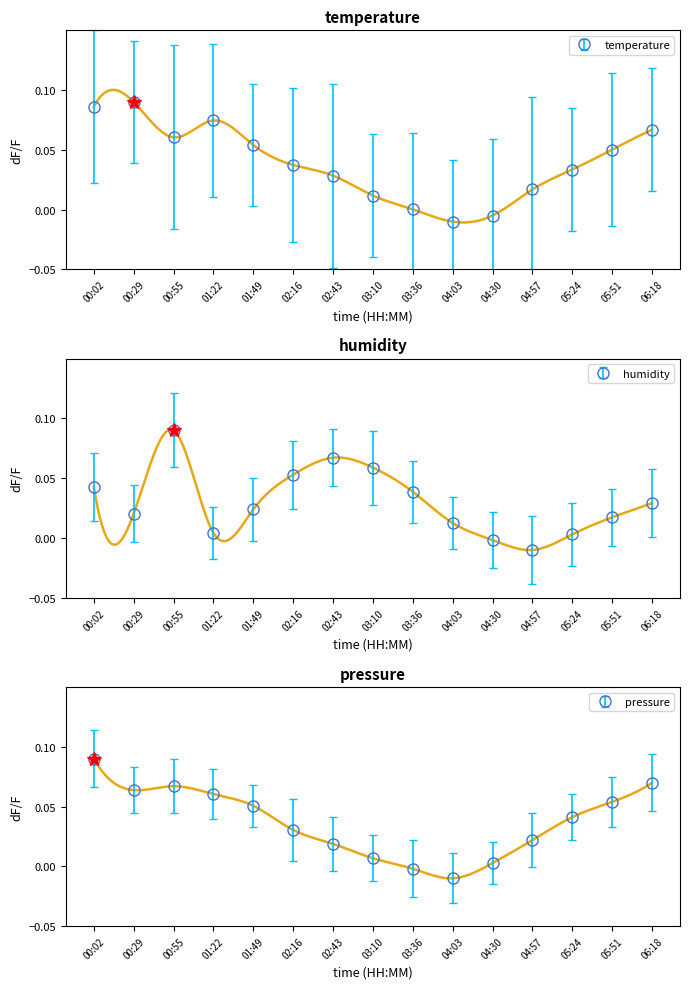

How many intersections are there between humidity and pressure_kPa?

4